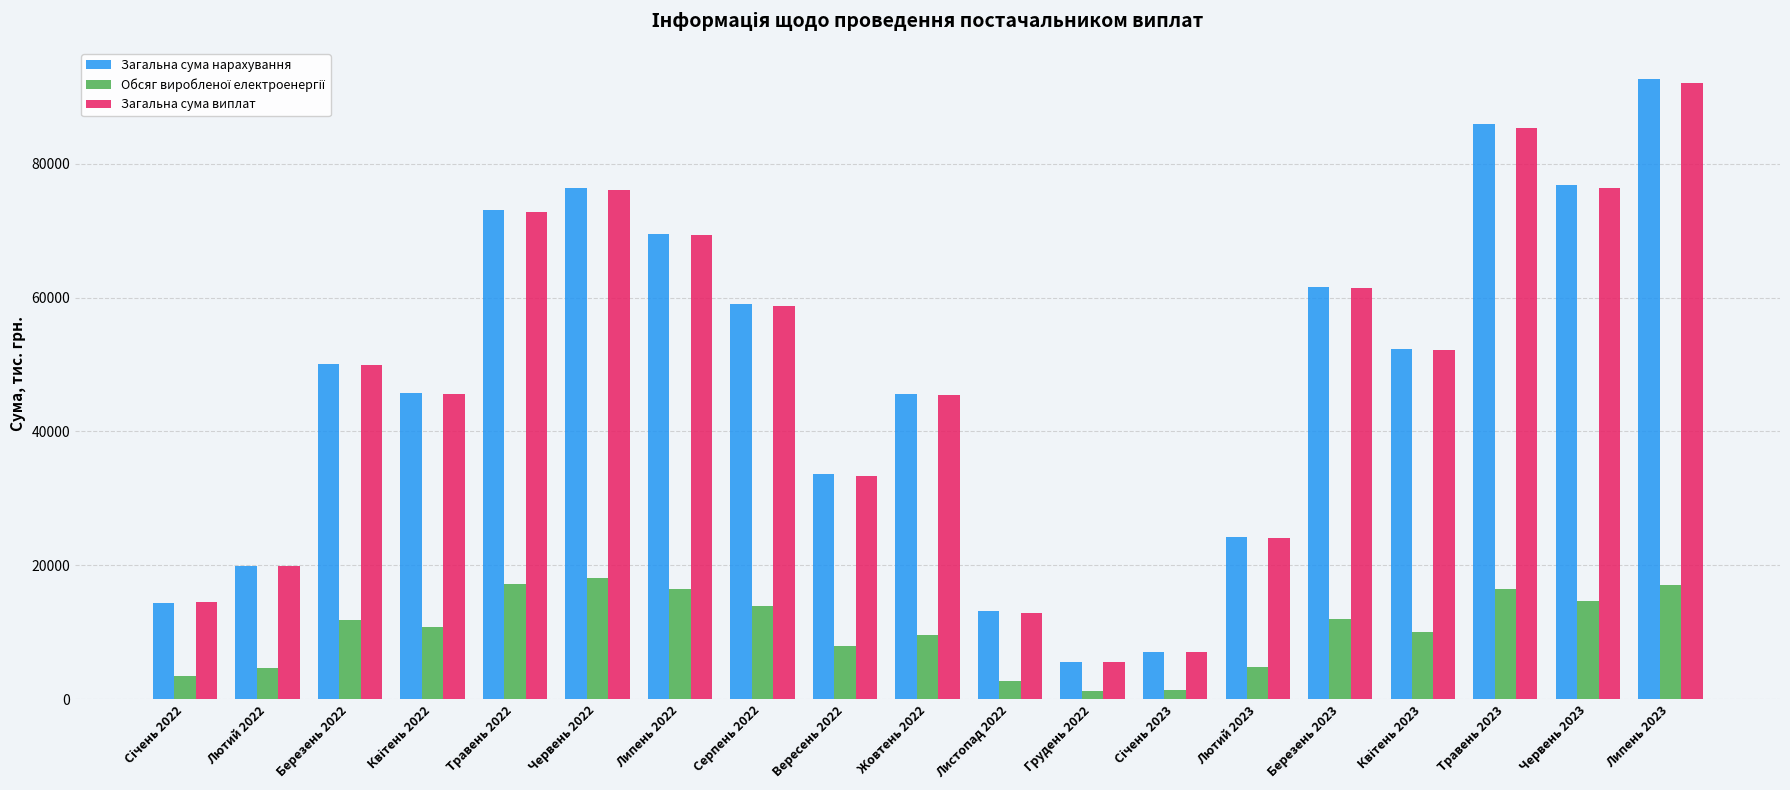

What is the minimum value for Загальна сума нарахування?

5576.5